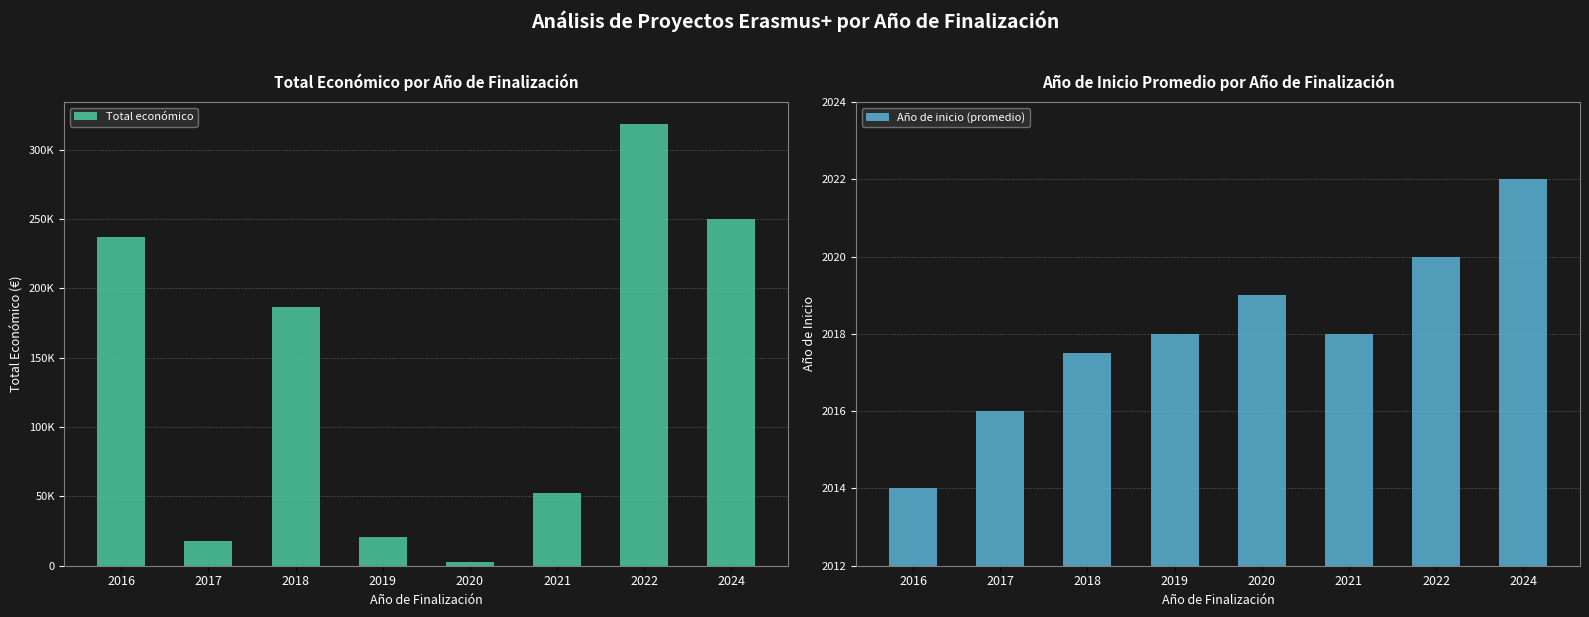

What is the spread (max minus min) of values at 2021?

50240.0